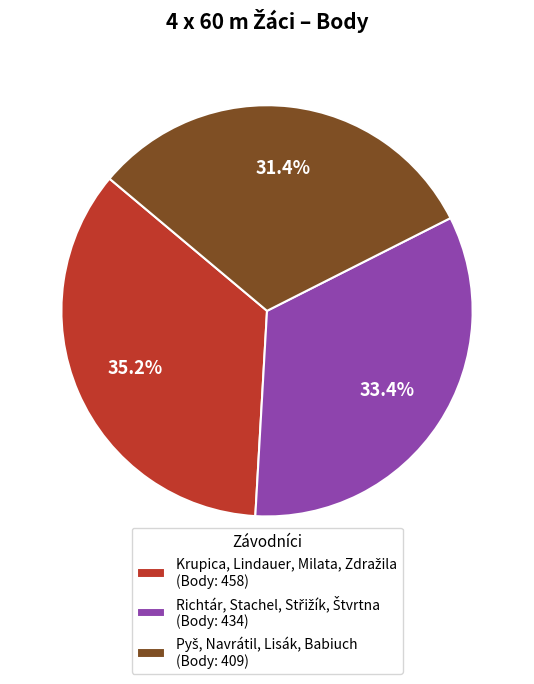

Does any single category account for the majority?

No